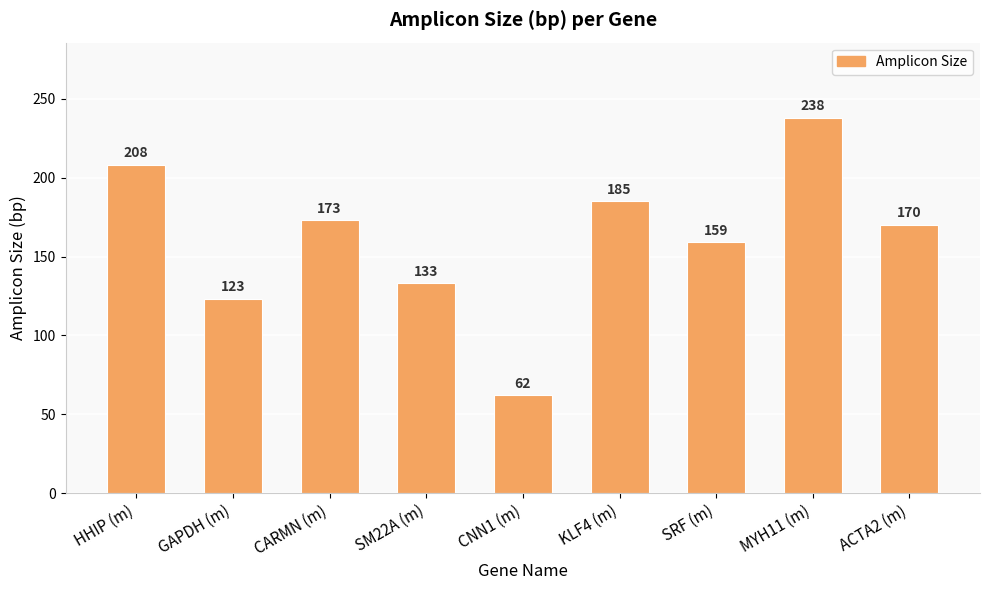

What is the change in value from GAPDH (m) to CARMN (m)?

+50